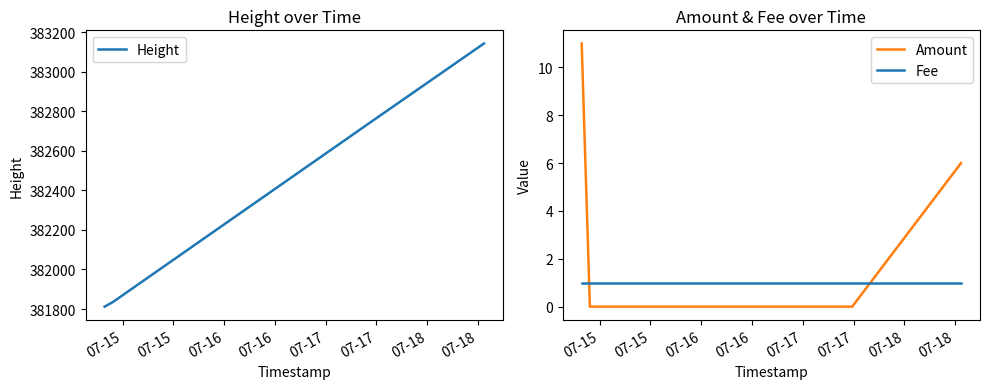

How many intersections are there between Amount and Fee?

2